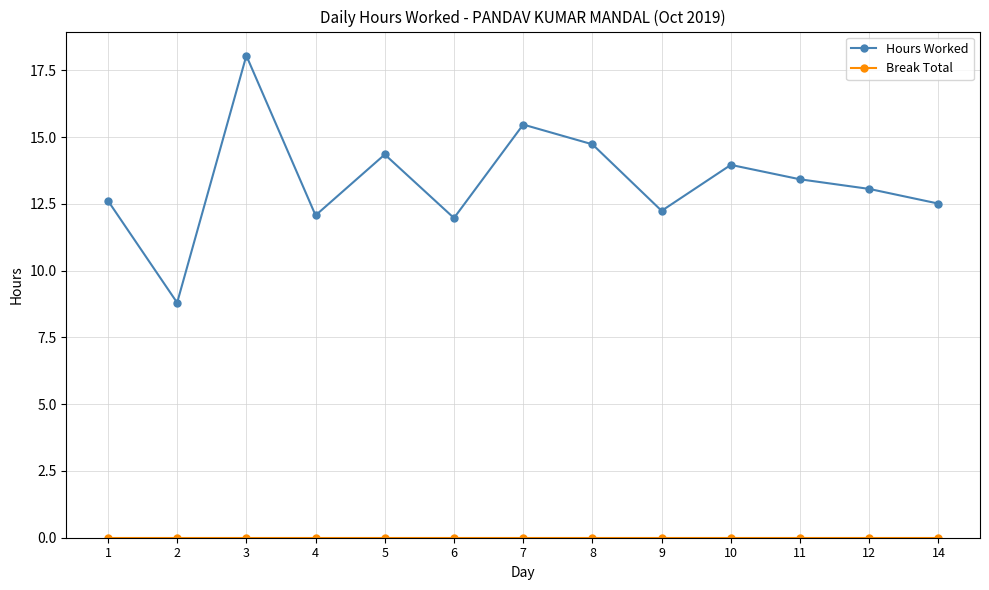

At how many categories does at least one series exceed 11?

12